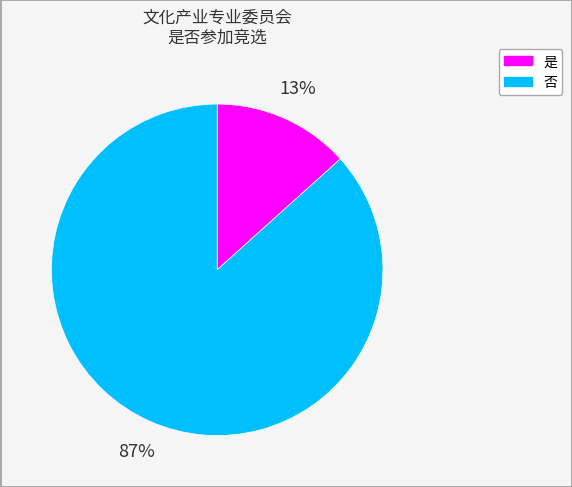

Do 是 and 否 together represent more than half of the pie?

Yes